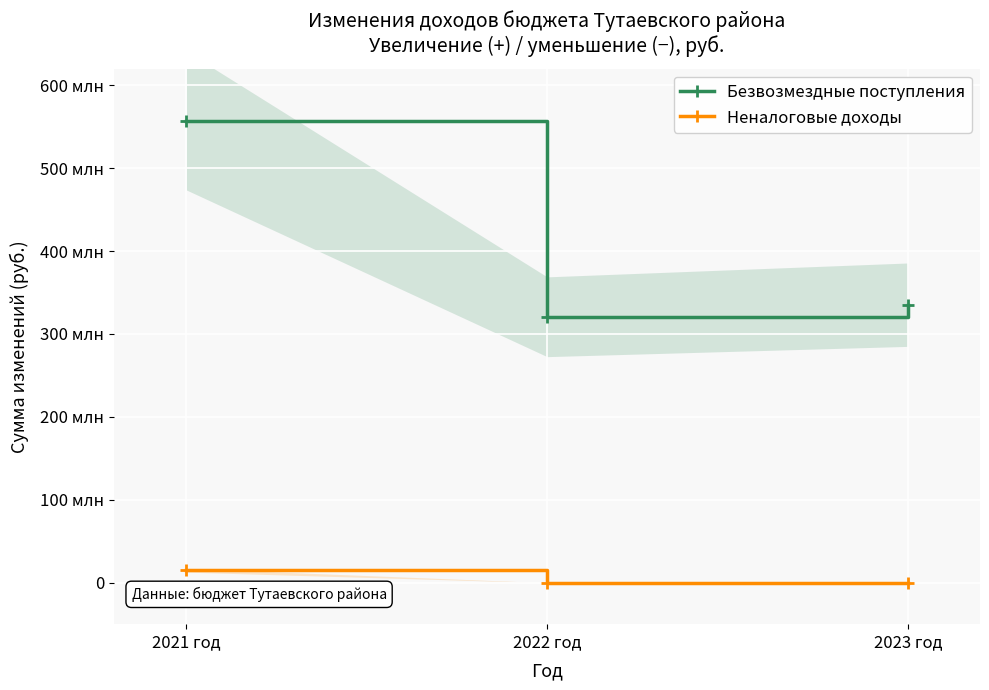

The value of Безвозмездные поступления at 2021 год is 806898293.4. True or false?

False